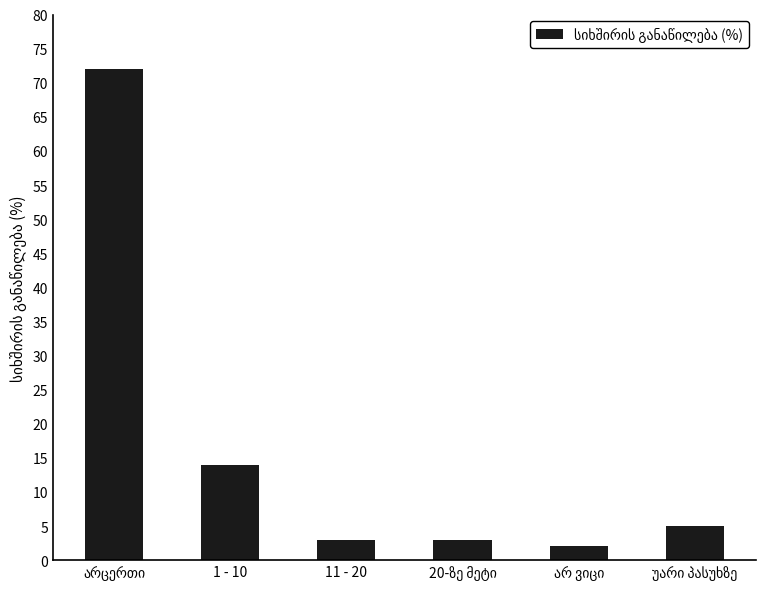

What position from the right is 1 - 10?

5